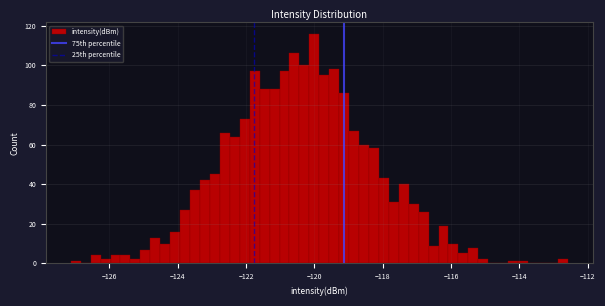

Read against the x-axis, roughly where is the centre of the tallest bar?

-120.0